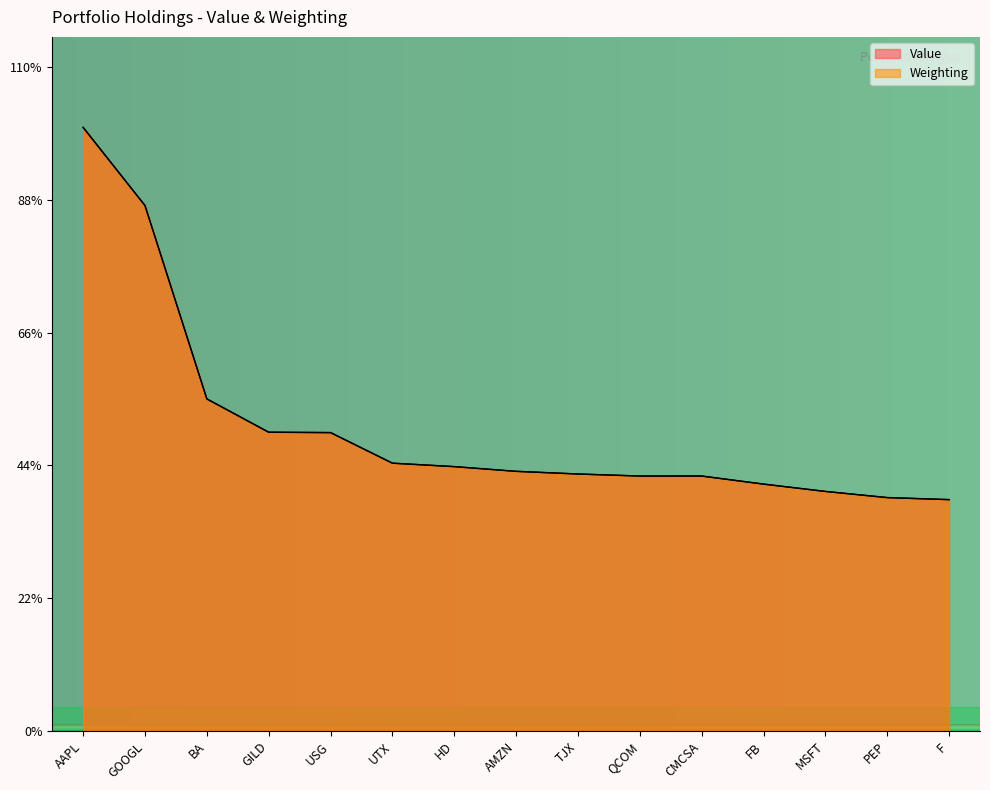

Which series has the largest range (max minus min)?

Value